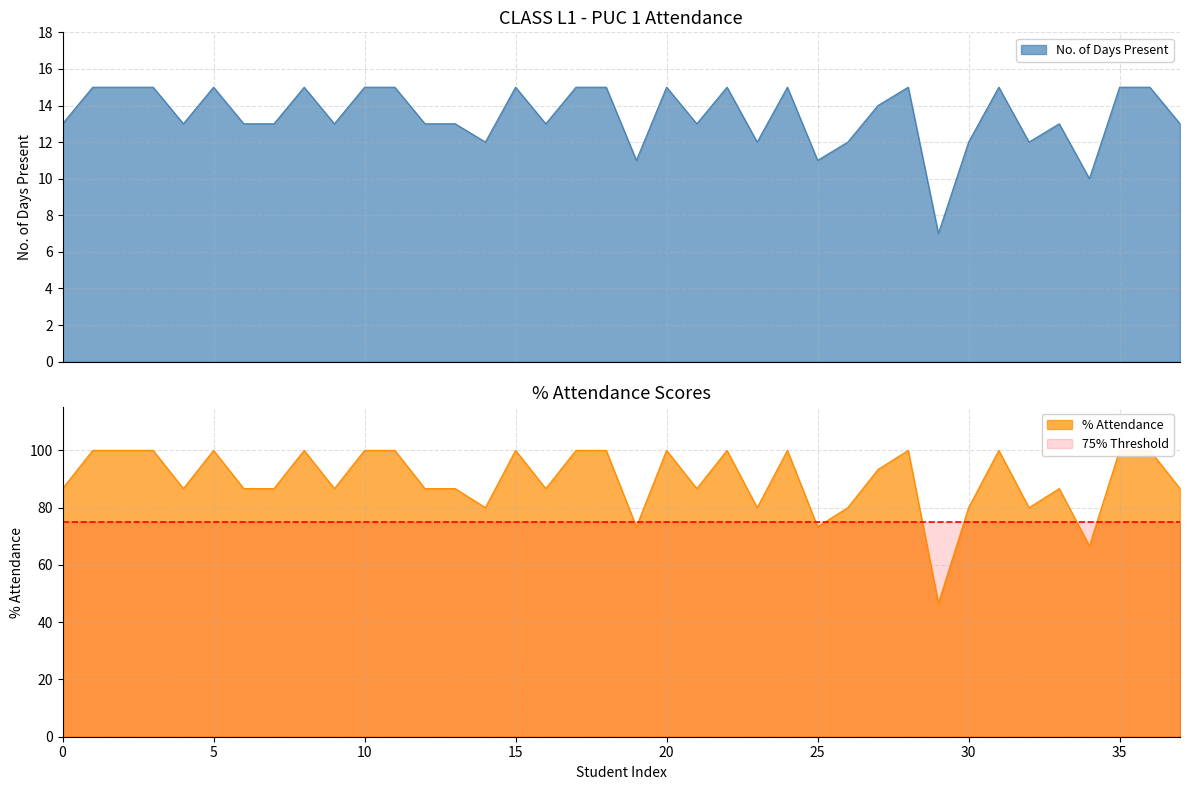

Where does the No. of Days Present series first go above 13?

PARRE SAI RAM